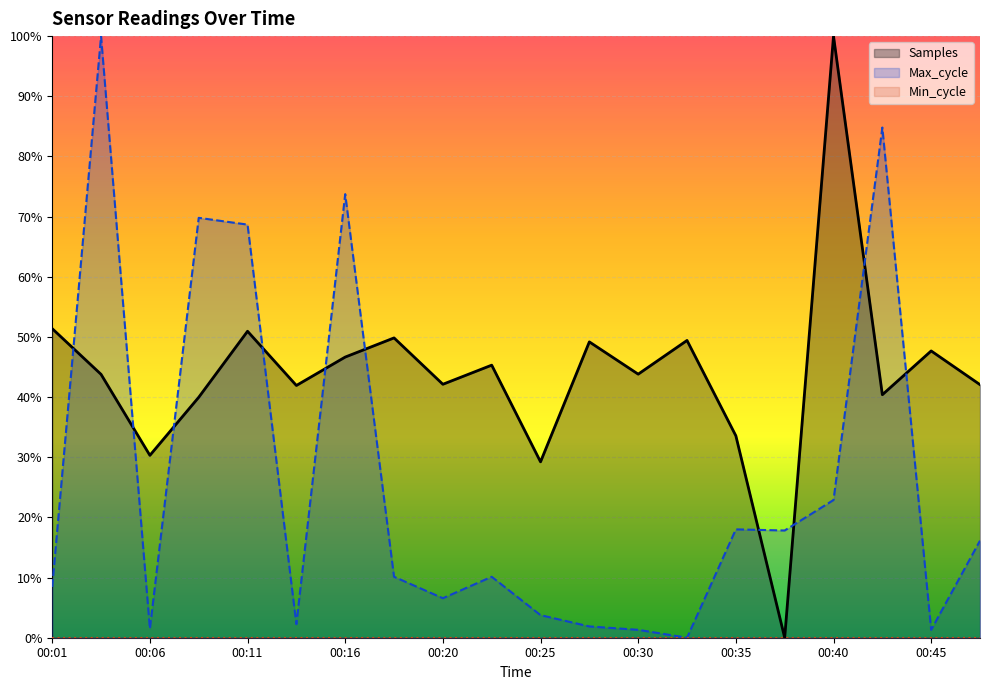

Rank the series by their maximum value, from lowest to highest.

Samples, Max_cycle